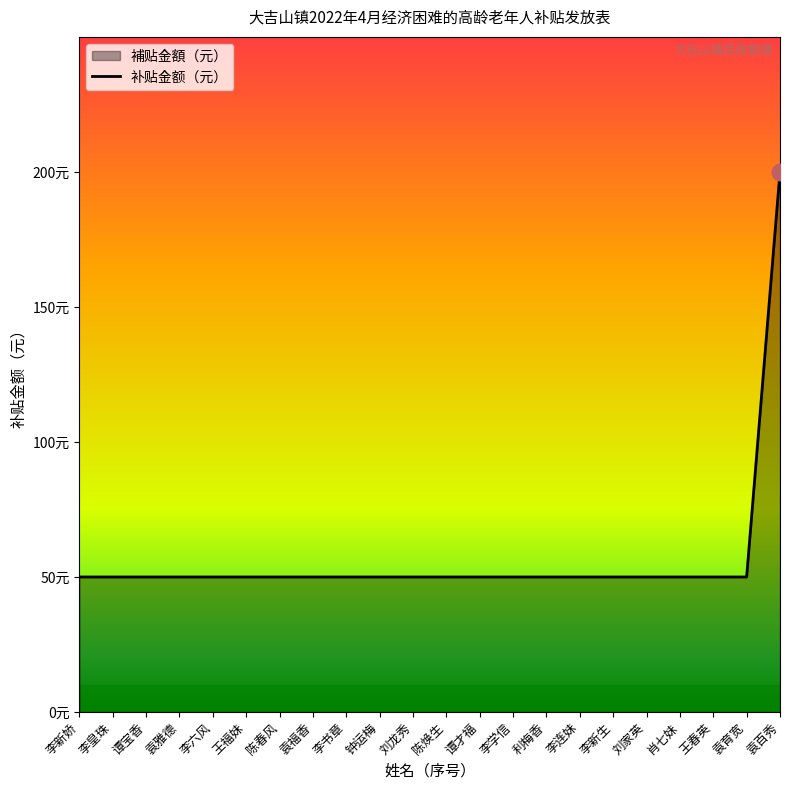

How many lines are shown in the chart?

1